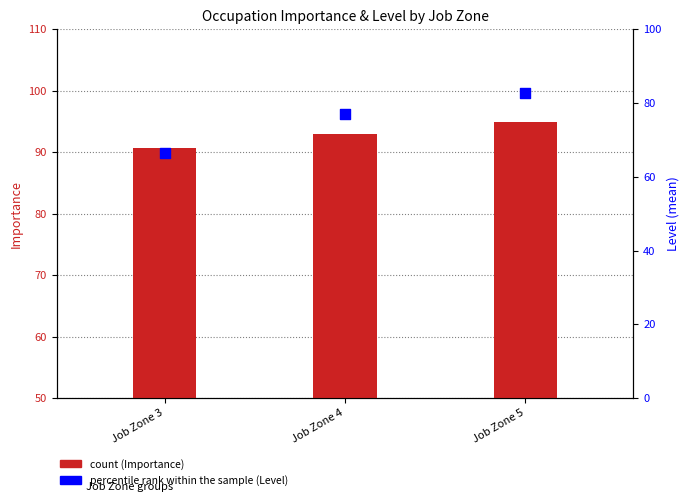

Which series reaches the maximum Y coordinate?

count